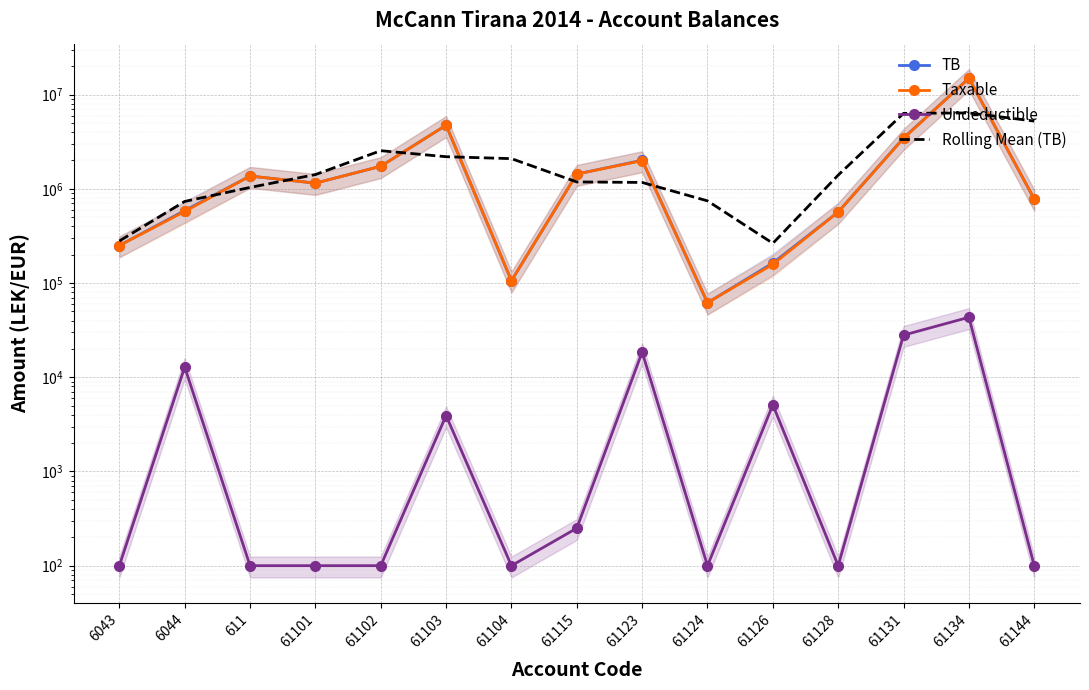

Is it true that TB equals 4735066.9 at 61103?

True